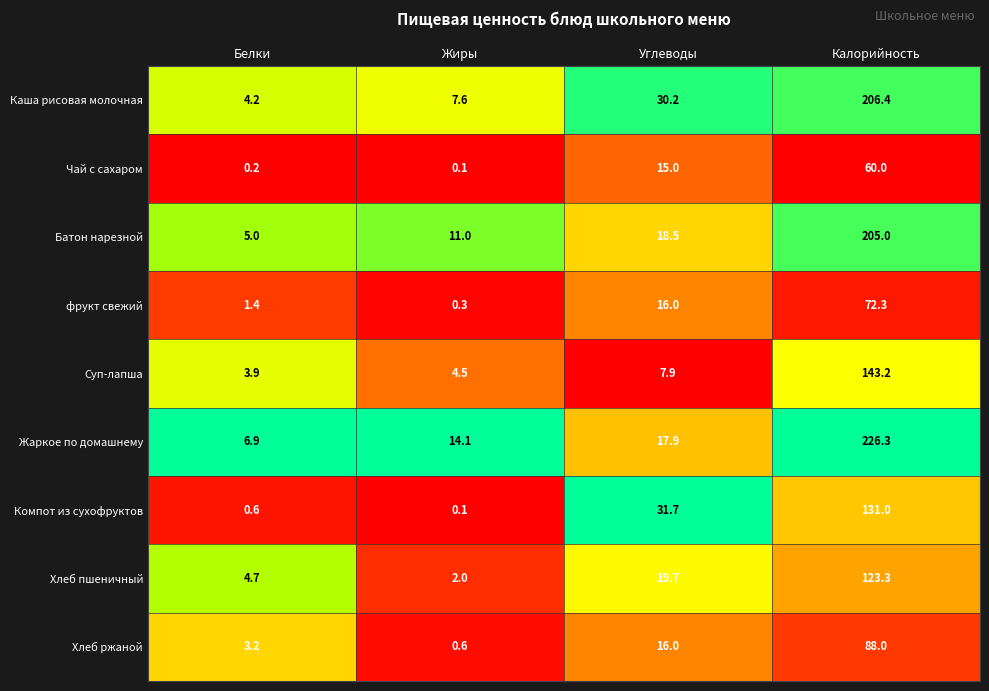

The Жаркое по домашнему series shows 2.0 at Белки. True or false?

False